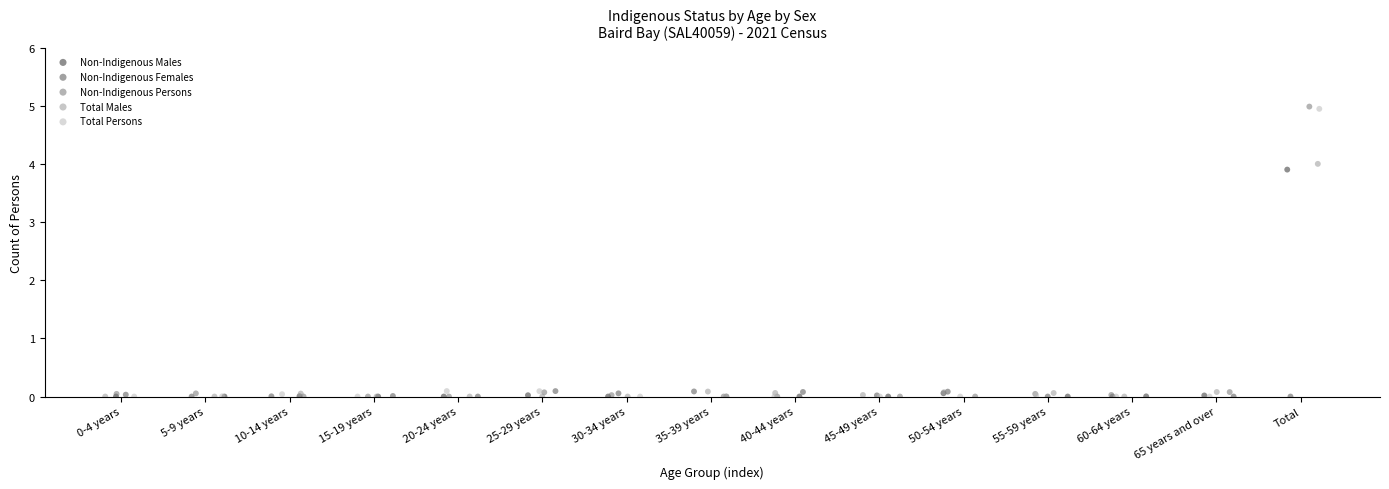

Which series has the widest spread of Y values?

Non-Indigenous Persons